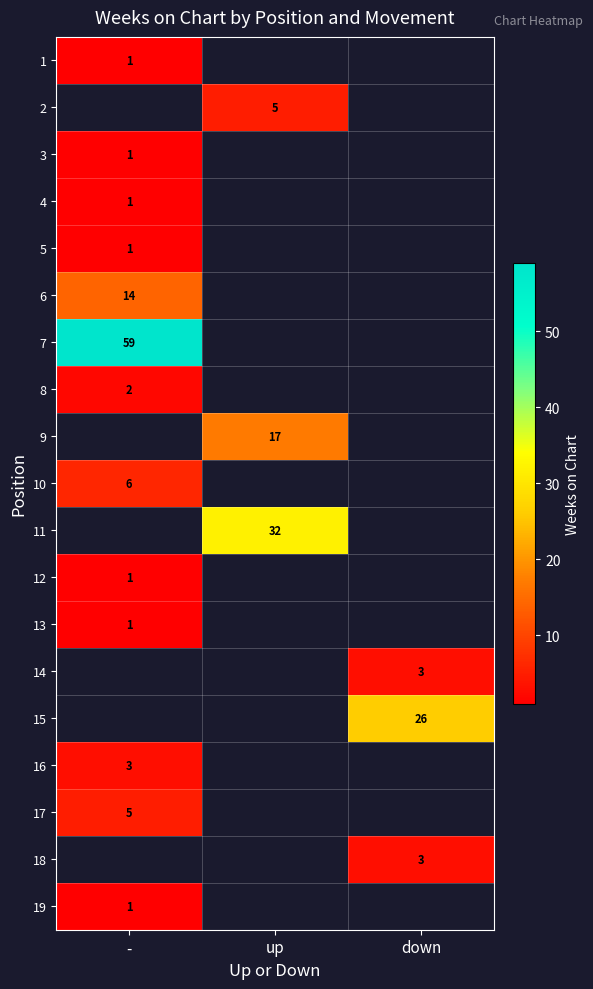

What value does the 8 series have at -?

2.0